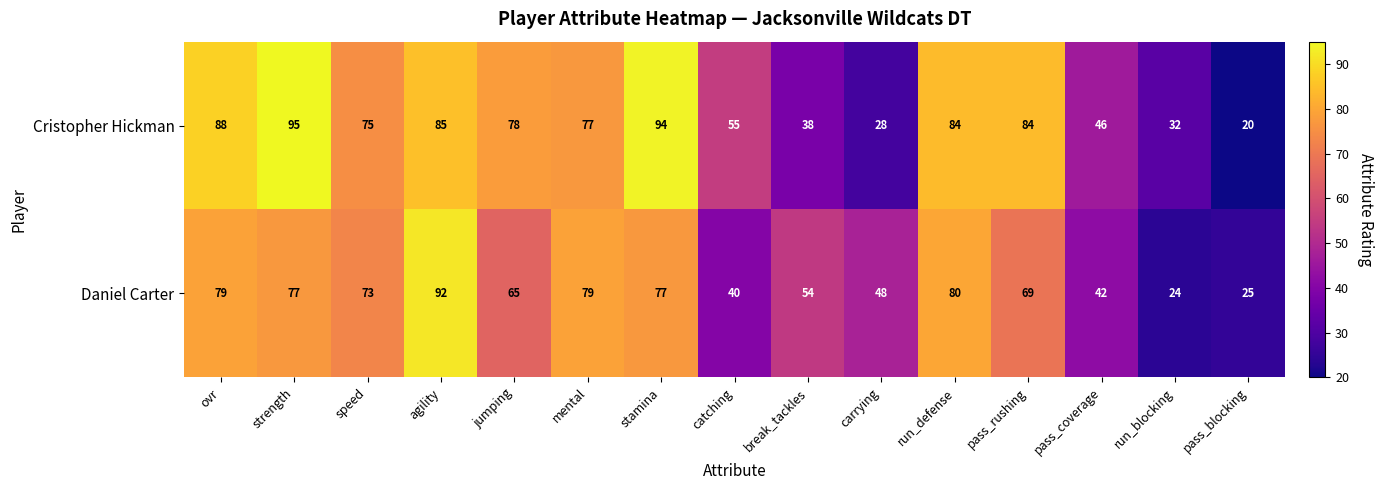

How many series are shown in this chart?

2